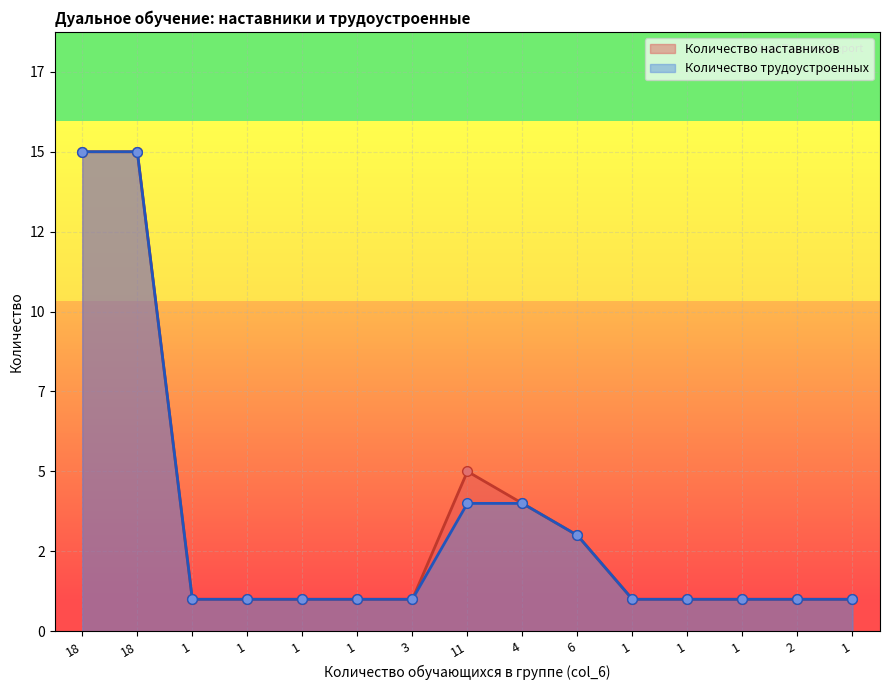

Rank the series by their maximum value, from lowest to highest.

Количество наставников, Количество трудоустроенных